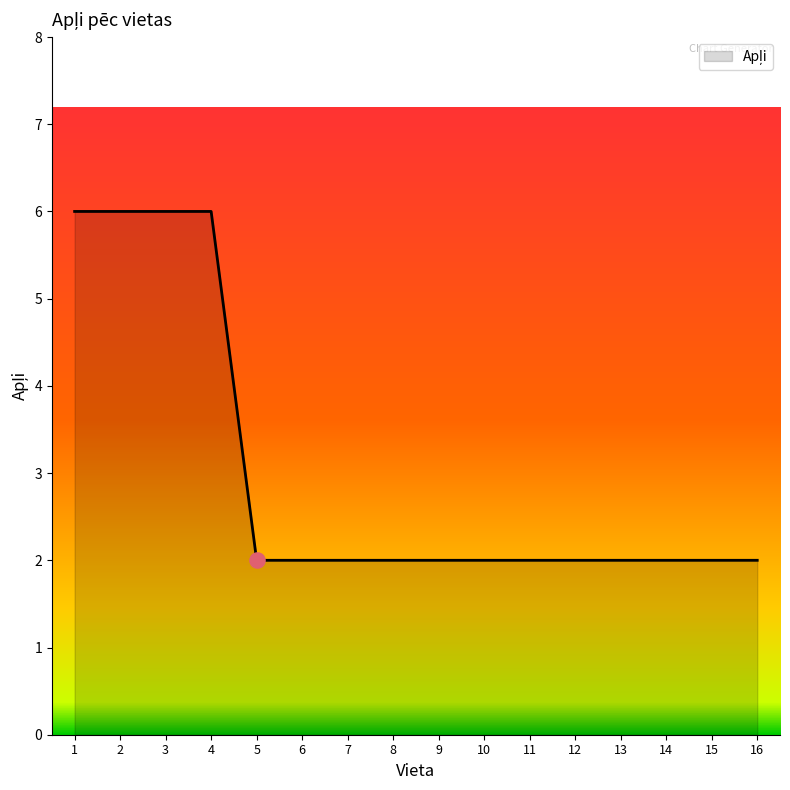

Approximately how many times larger is the value at 13 compared to 14?

1.0